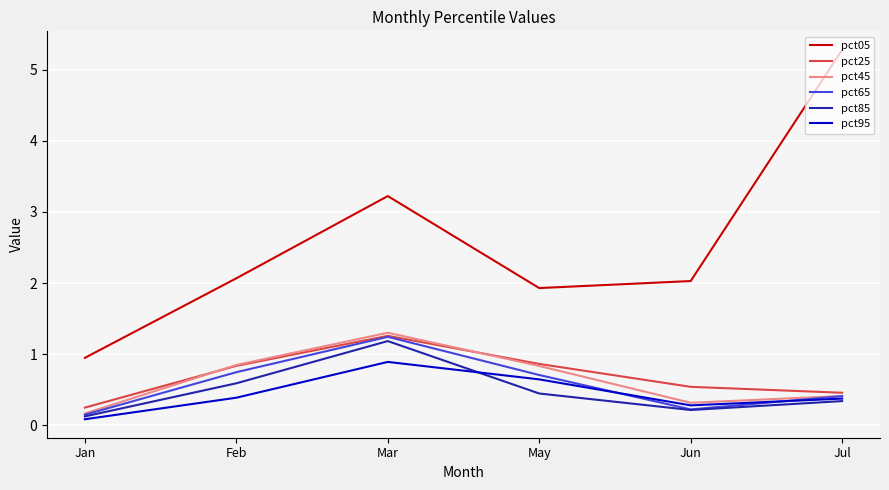

True or false: pct65 and pct05 intersect in this chart.

False